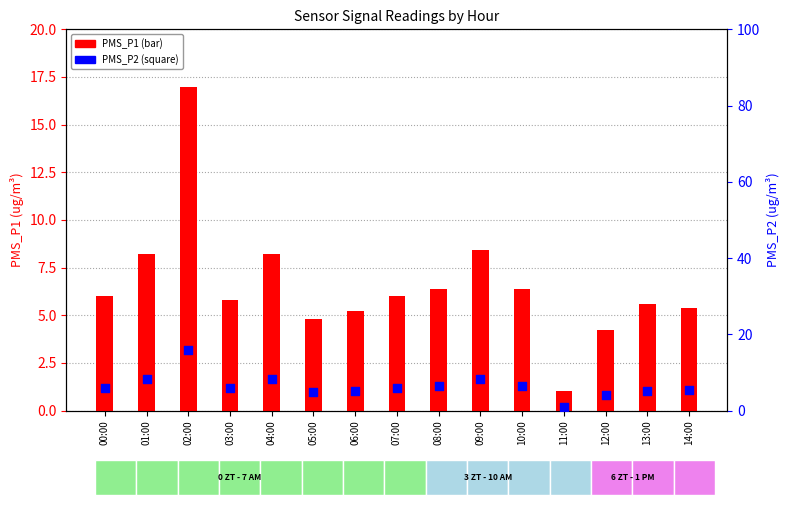

At how many categories does at least one series exceed 3?

14